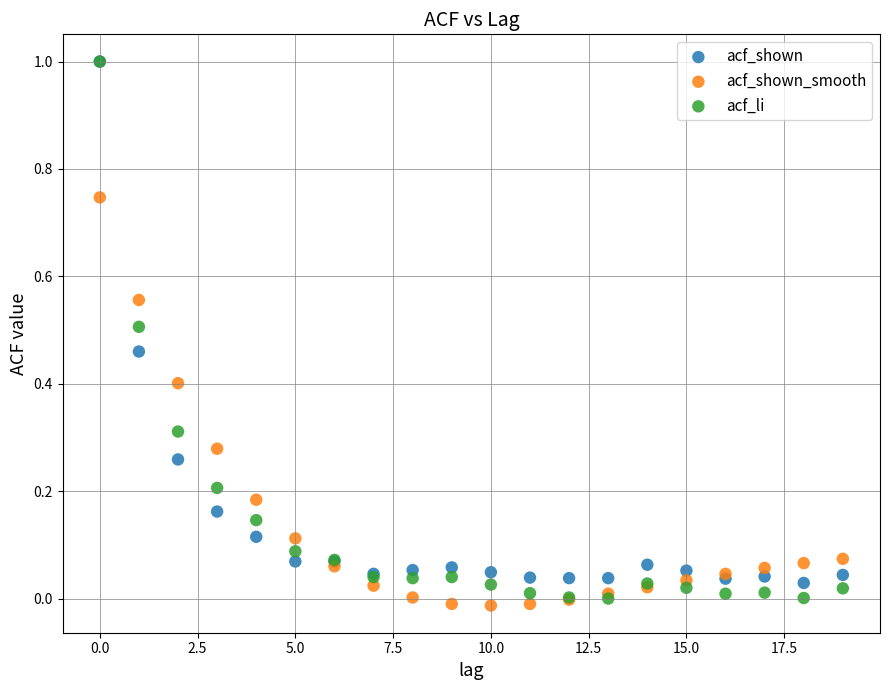

What are all the series names shown in the legend?

acf_shown, acf_shown_smooth, acf_li